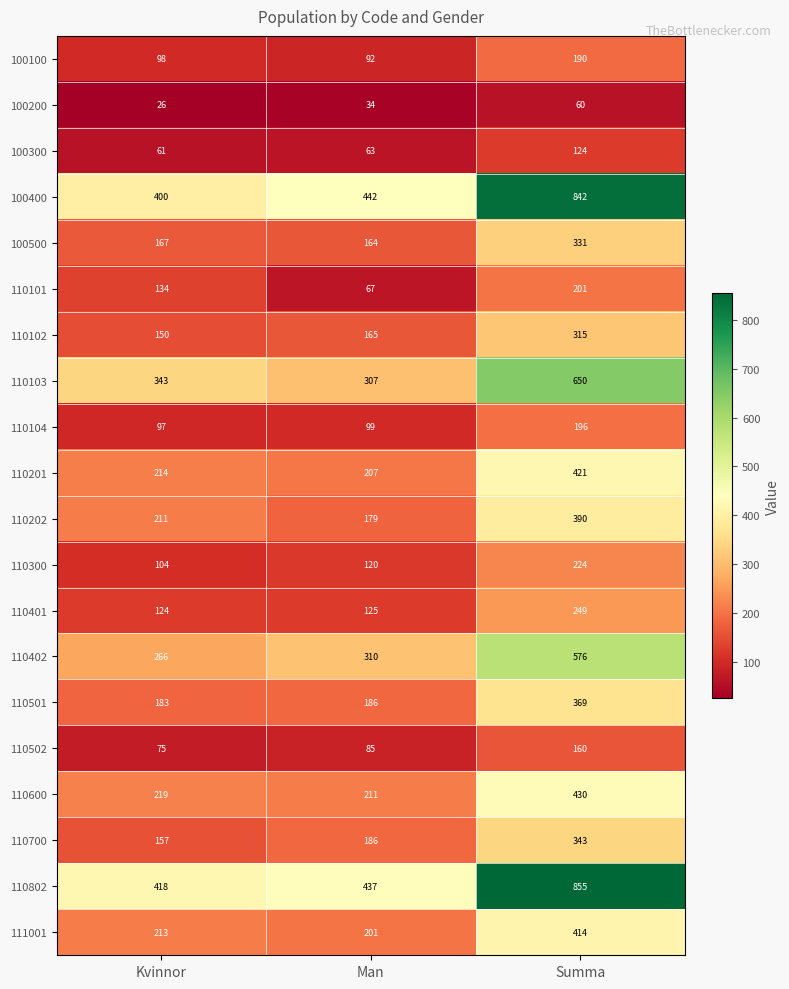

At which label is 100500 closest to 247?

Kvinnor